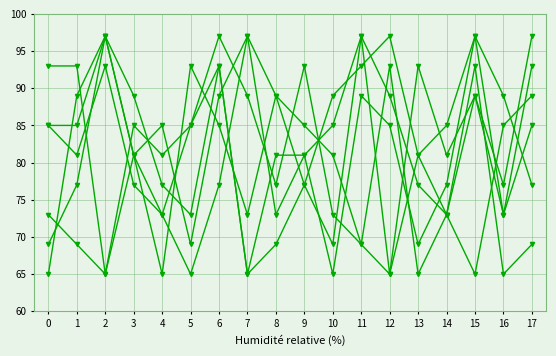

What is the smallest value displayed?

65